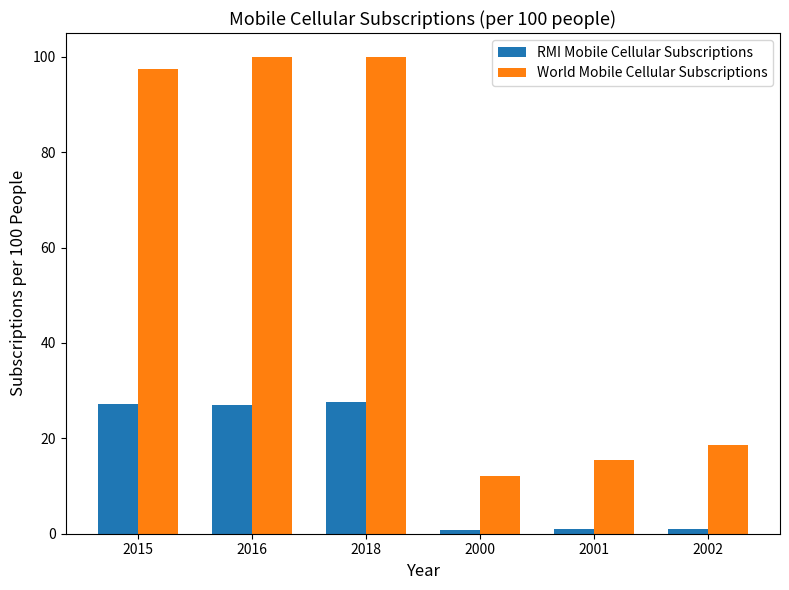

Which series has the largest range (max minus min)?

World Mobile Cellular Subscriptions